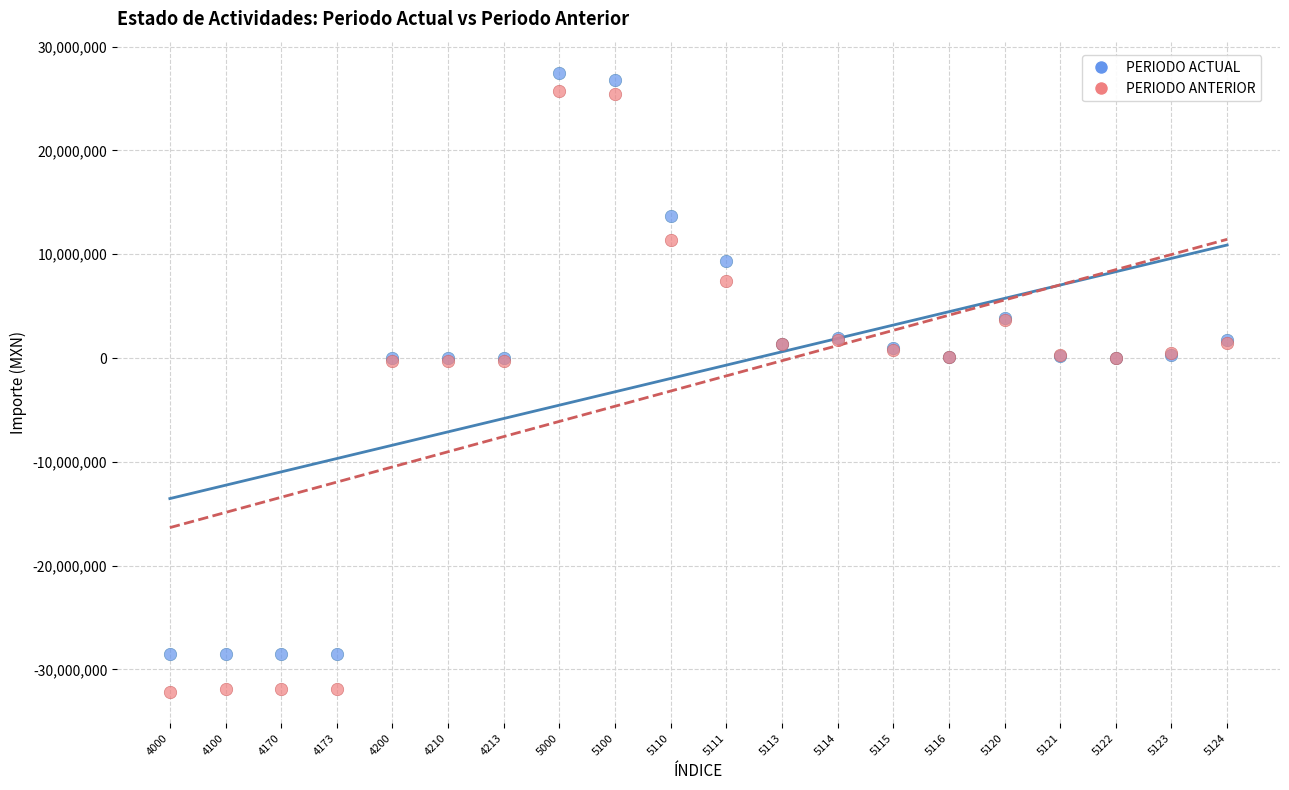

Which series has the largest Y range (max minus min)?

PERIODO ANTERIOR